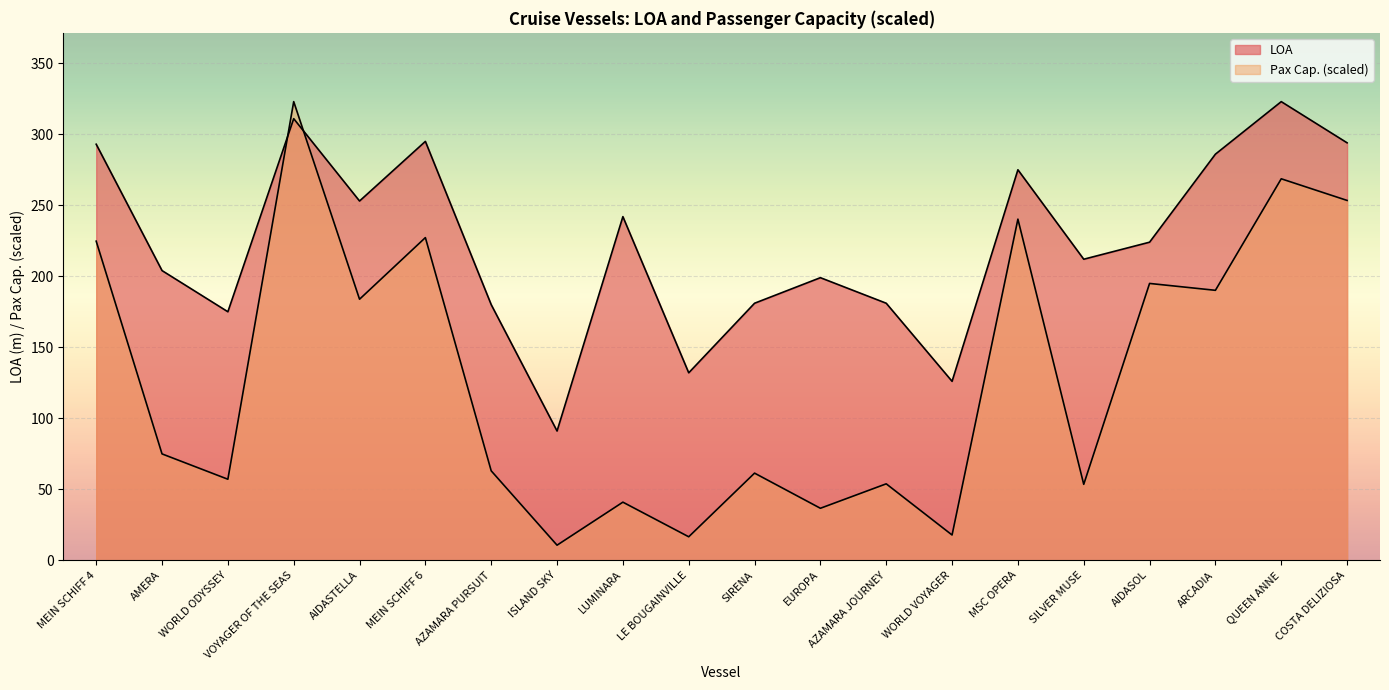

Count the number of categories in the chart.

20